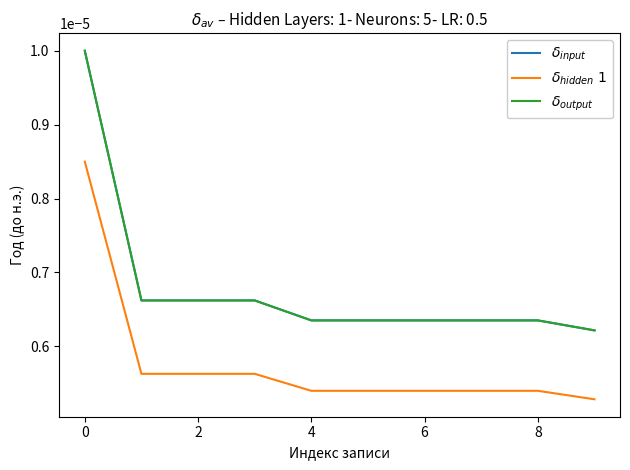

Which series has the largest range (max minus min)?

$\delta_{input}$